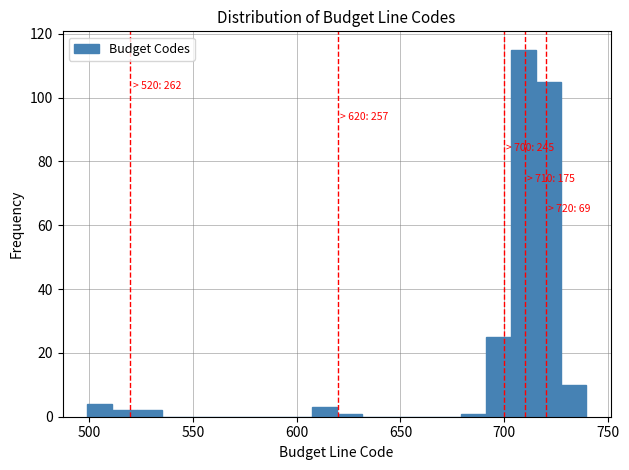

Read against the x-axis, roughly where is the centre of the tallest bar?

710